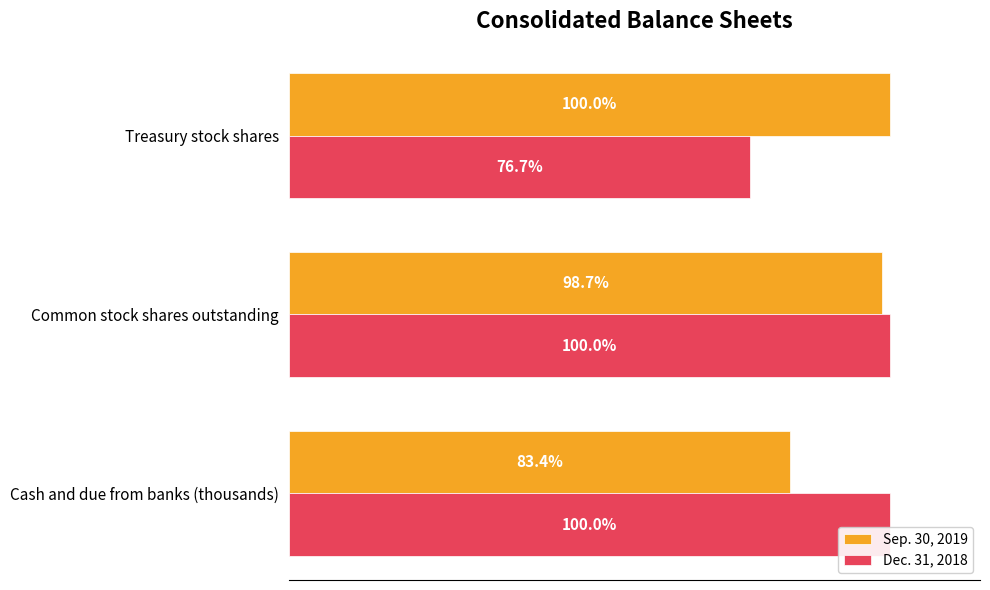

Where is Dec. 31, 2018 nearest to the value 88?

Treasury stock shares